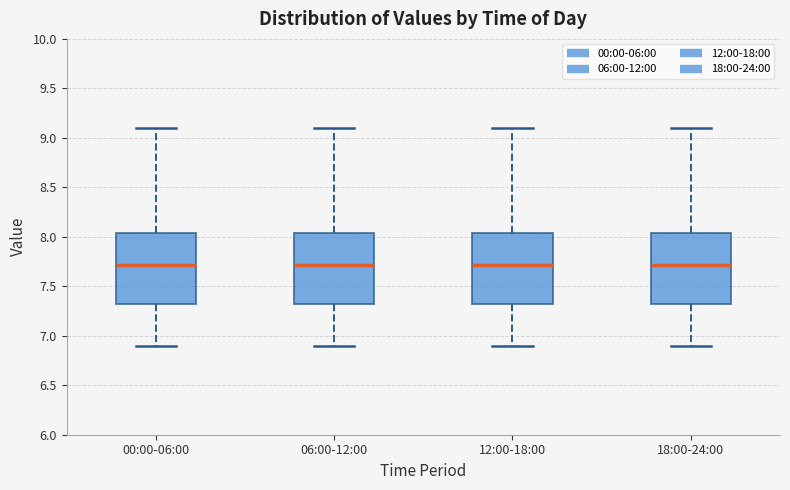

Reading left to right, transcribe this box plot: for each box, give where its median line is, the range the box spans, and where its two whiskers end, as read against the y-axis. The values are not printed on the chart, so give them approximately, as read against the axis.

00:00-06:00: median 7.70, box 7.30 to 8.05, whiskers 6.90 to 9.10
06:00-12:00: median 7.70, box 7.30 to 8.05, whiskers 6.90 to 9.10
12:00-18:00: median 7.70, box 7.30 to 8.05, whiskers 6.90 to 9.10
18:00-24:00: median 7.70, box 7.30 to 8.05, whiskers 6.90 to 9.10